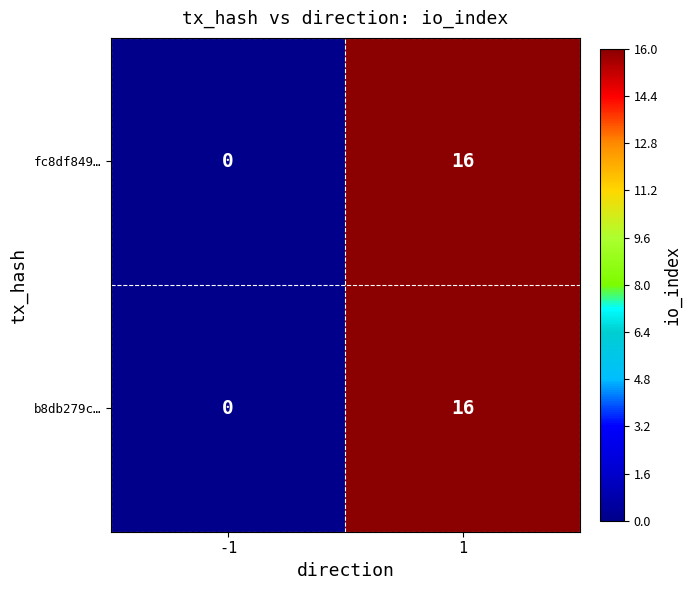

How many distinct data groups are displayed?

2